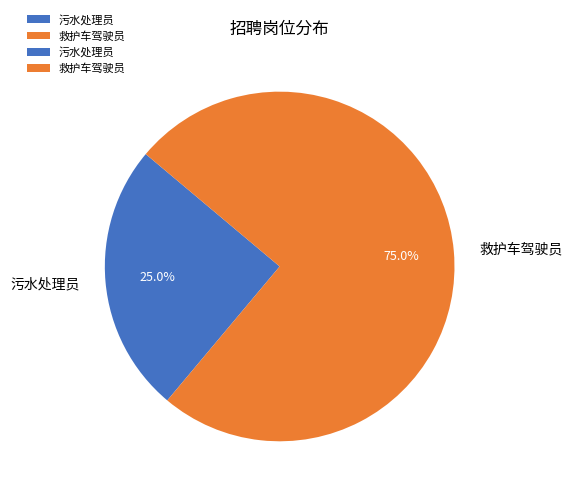

Count the number of slices in the pie.

2